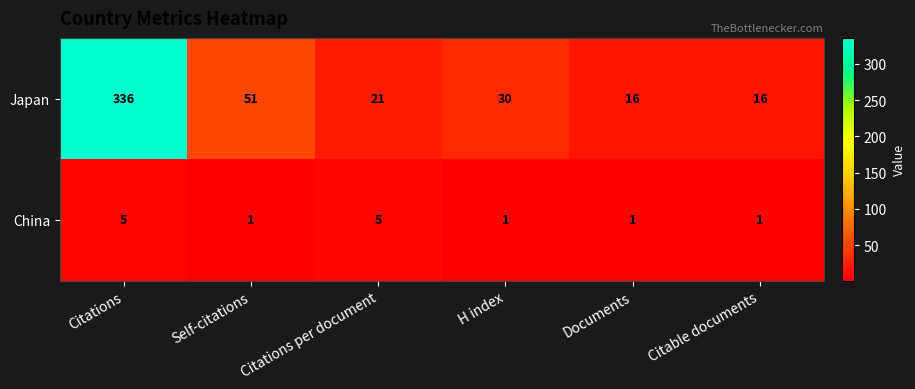

How many categories are shown in the chart?

6